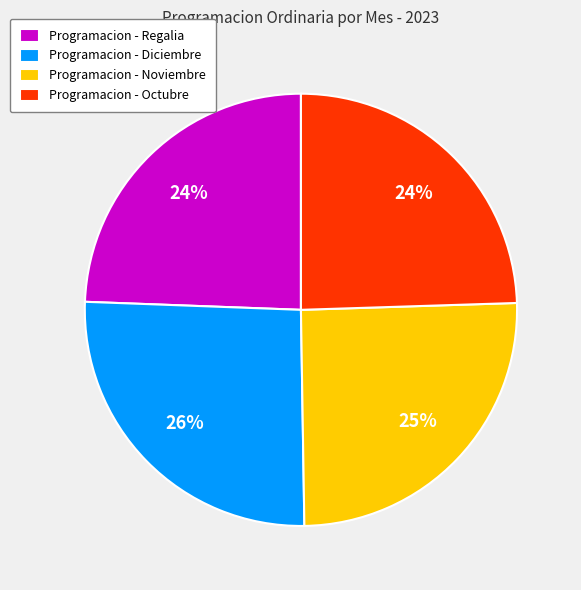

Between Programacion - Regalia and Programacion - Diciembre, which is larger?

Programacion - Diciembre